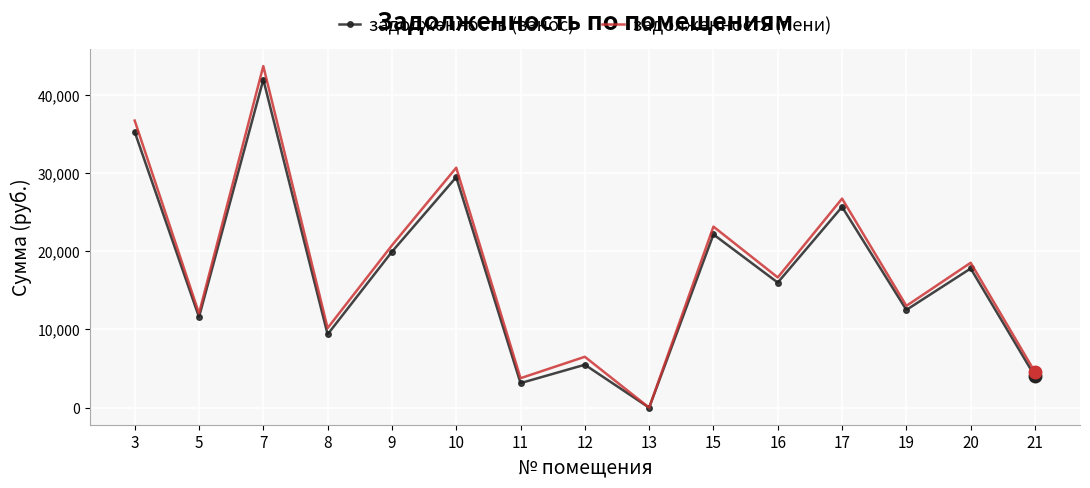

What is the spread (max minus min) of values at 15?

998.4